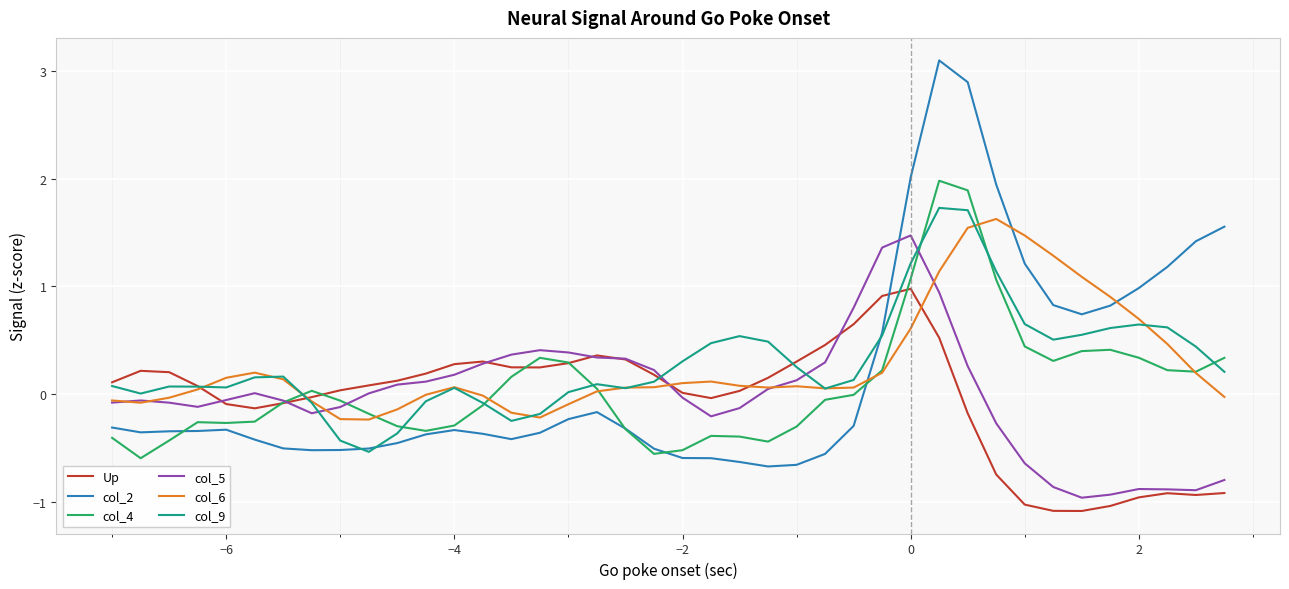

What is the minimum value shown in the chart?

-1.1